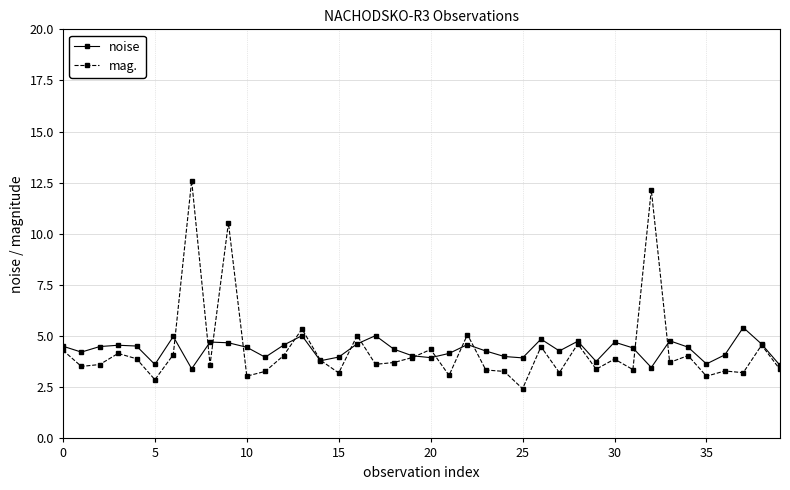

What is the value of the mag. point at the 35th from the left?

4.0